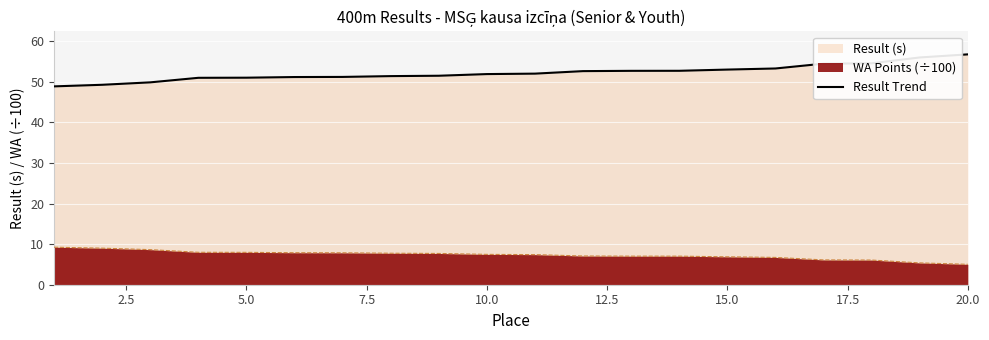

Which category has the highest value across all series?

20.0